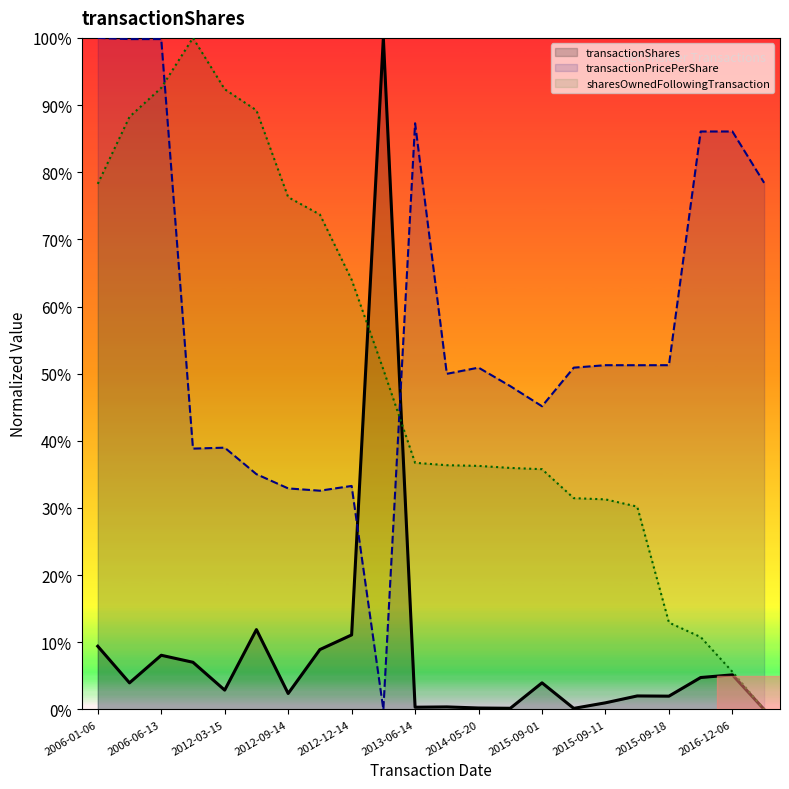

Which series ends up on top after the final intersection of transactionShares and sharesOwnedFollowingTransaction?

sharesOwnedFollowingTransaction